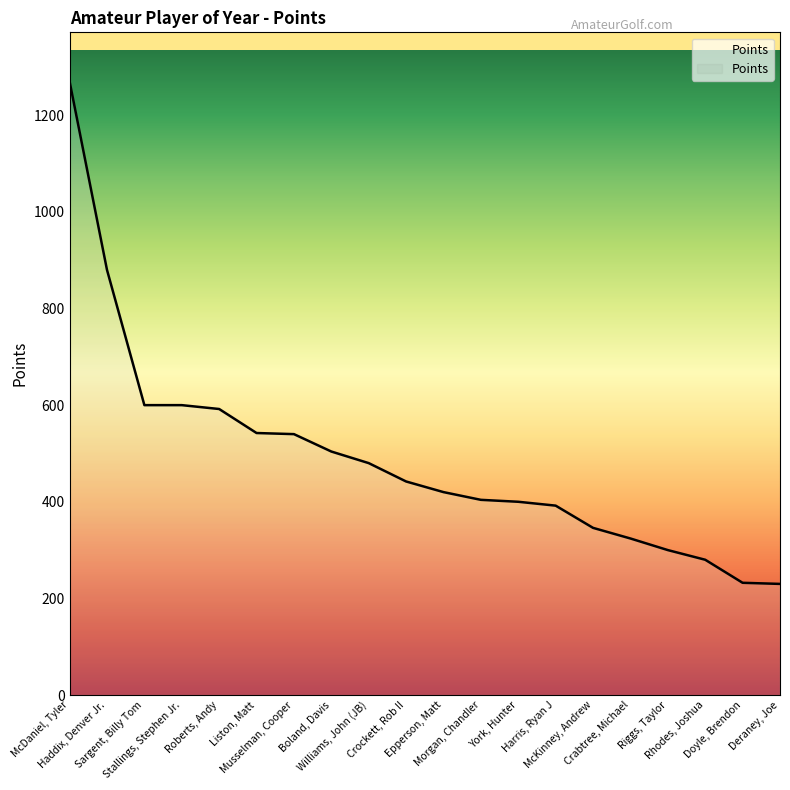

What is the maximum value shown in the chart?

1270.0